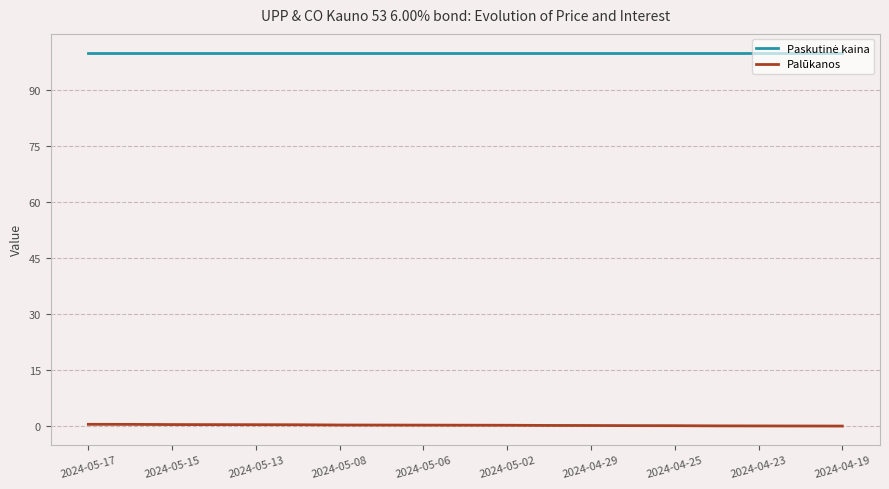

What is the greatest value displayed?

99.9